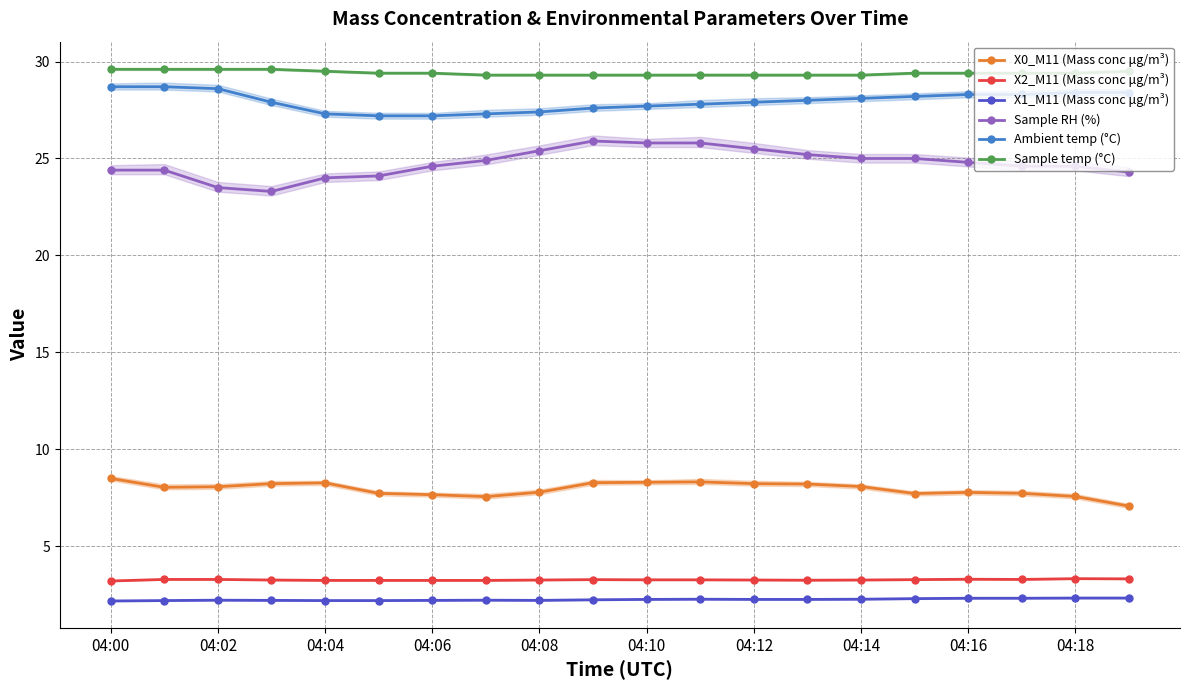

Count the number of data series in this chart.

6